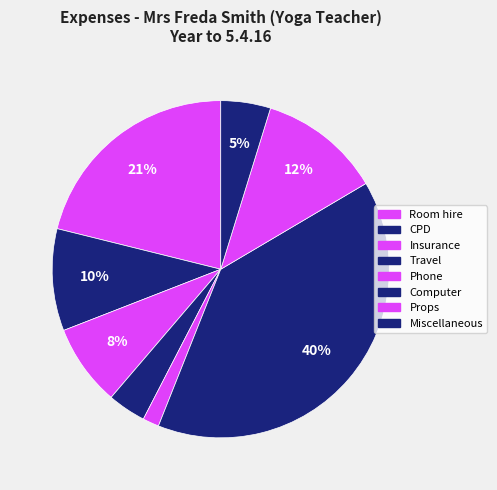

What is the change in value from Phone to Props?

+130.0